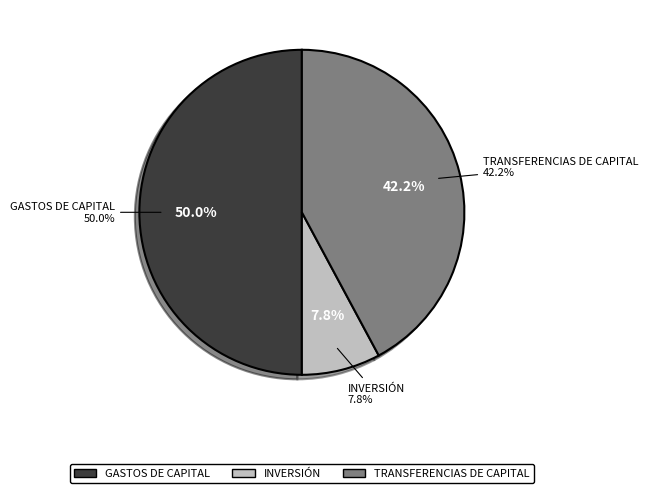

What percentage is NOT represented by TRANSFERENCIAS DE CAPITAL?

57.8%